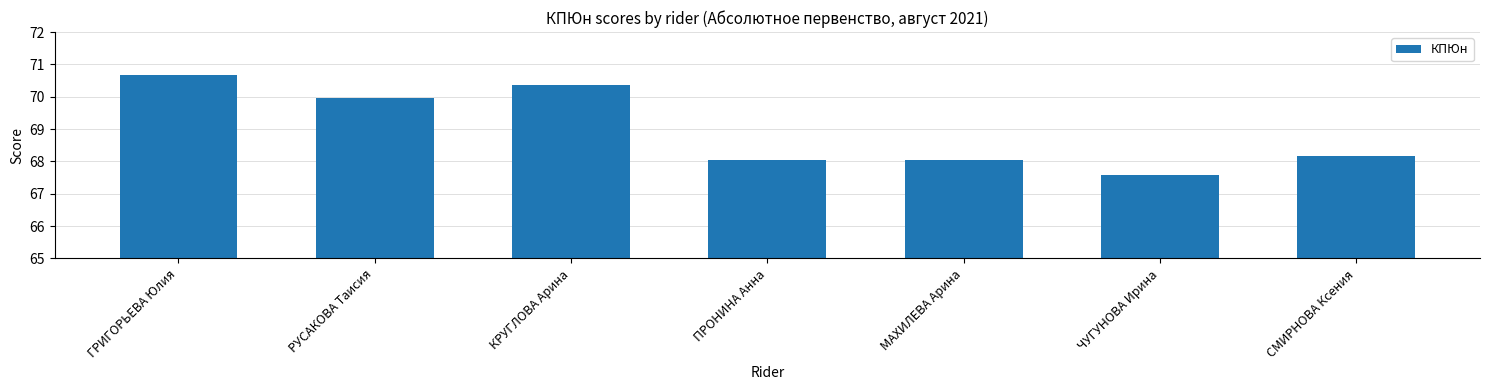

Is it true that the value at ПРОНИНА Анна is 68.0?

True